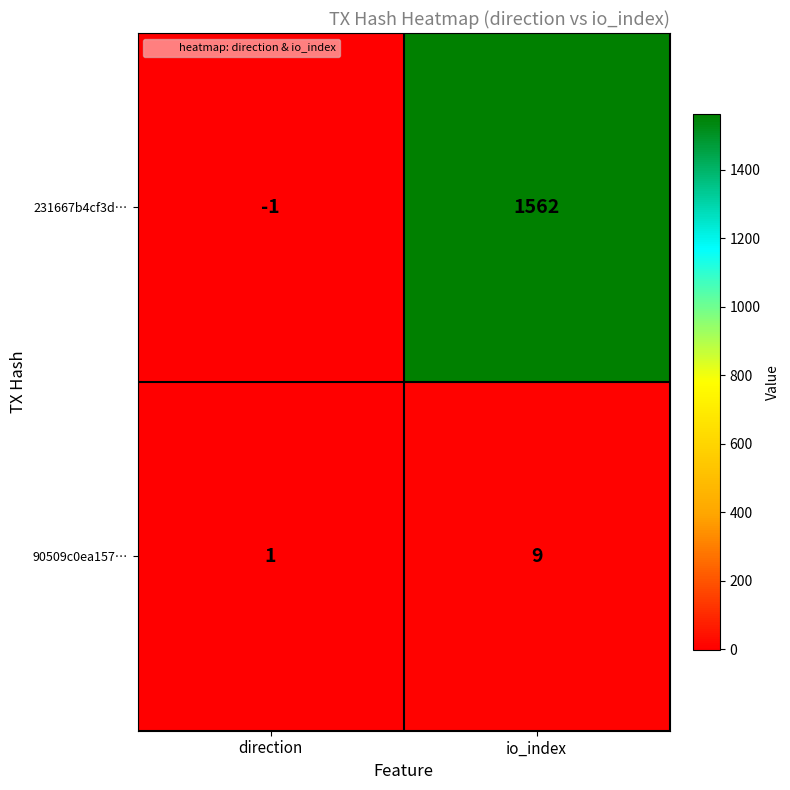

What is the sum of the 90509c0ea157… values at io_index and direction?

10